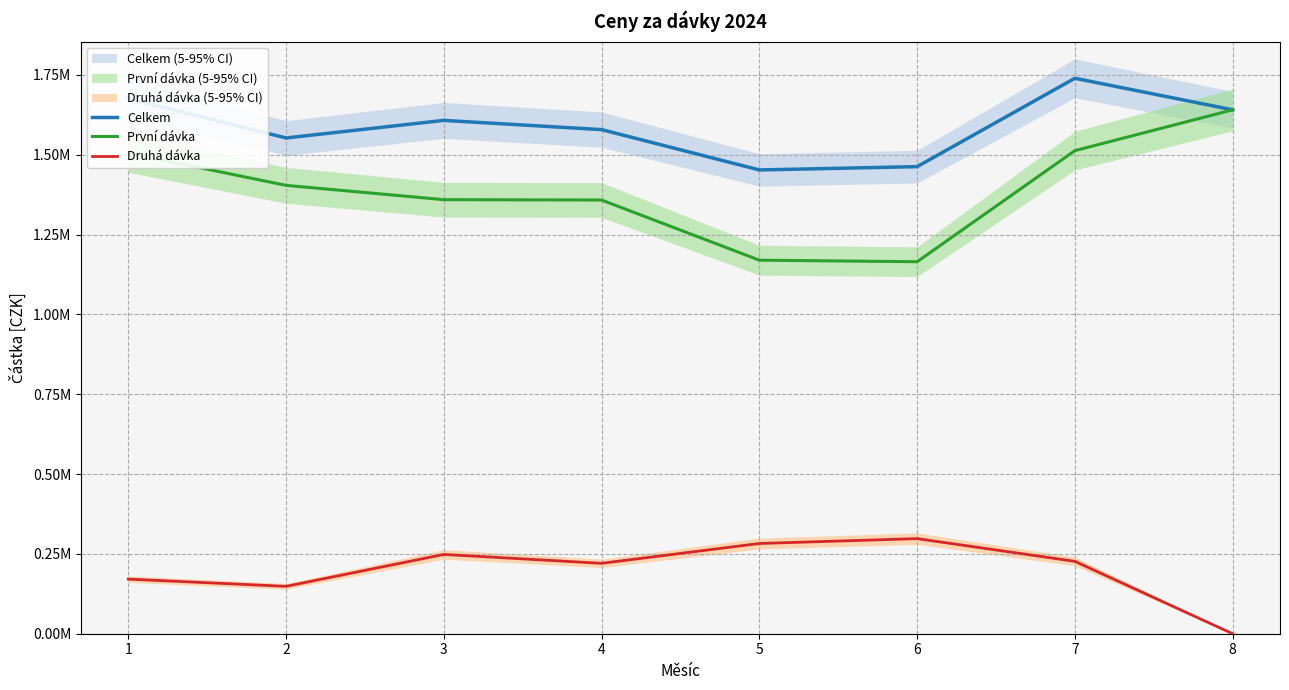

True or false: Druhá dávka has more than 1 interior local peaks.

True